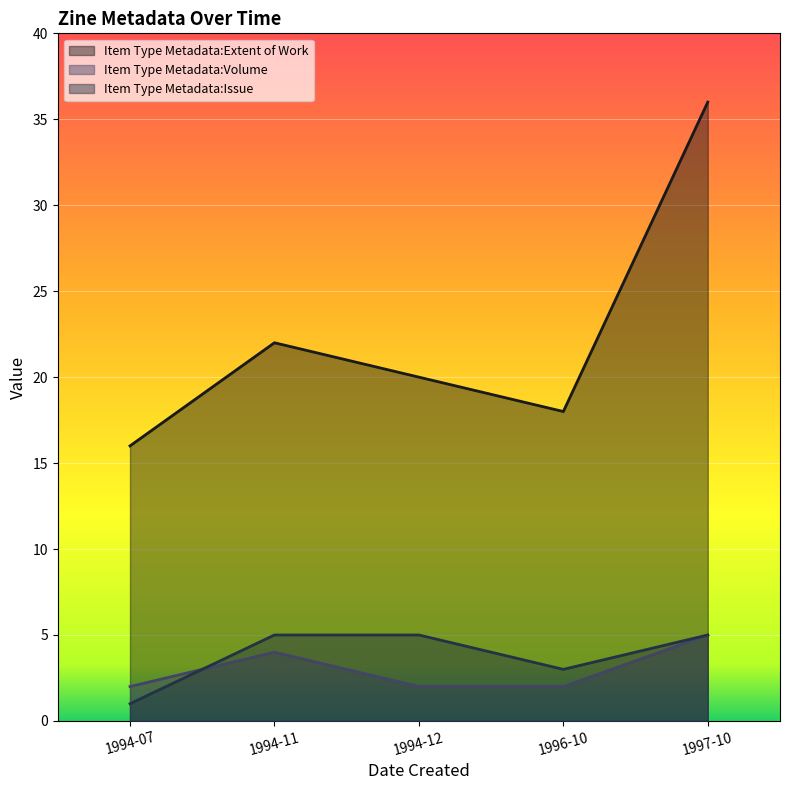

The Item Type Metadata:Volume series shows 1 at 1994-07. True or false?

False